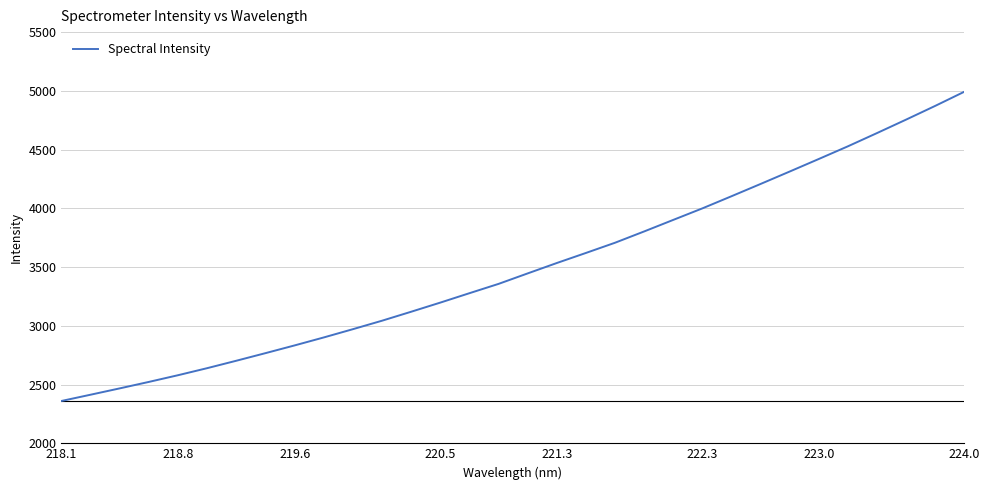

What is the difference between the maximum and minimum values?

2632.1